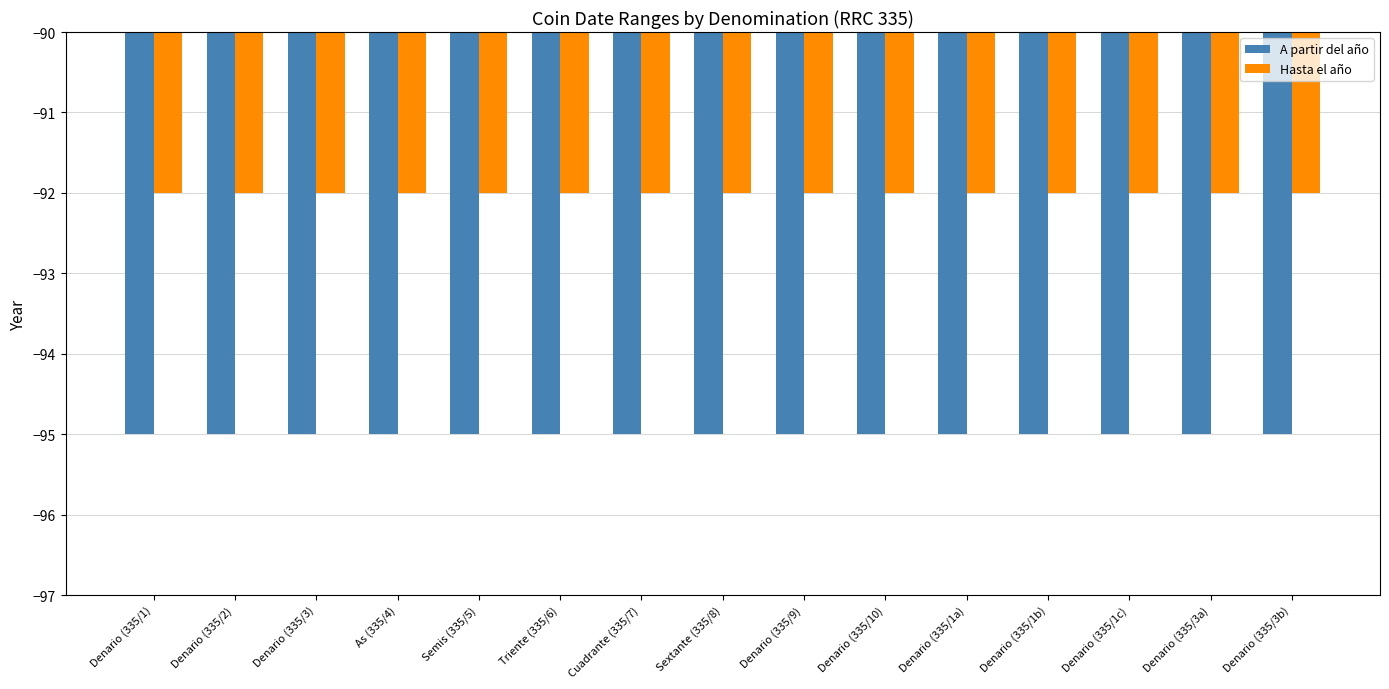

What is the spread (max minus min) of values at Denario (335/1c)?

3